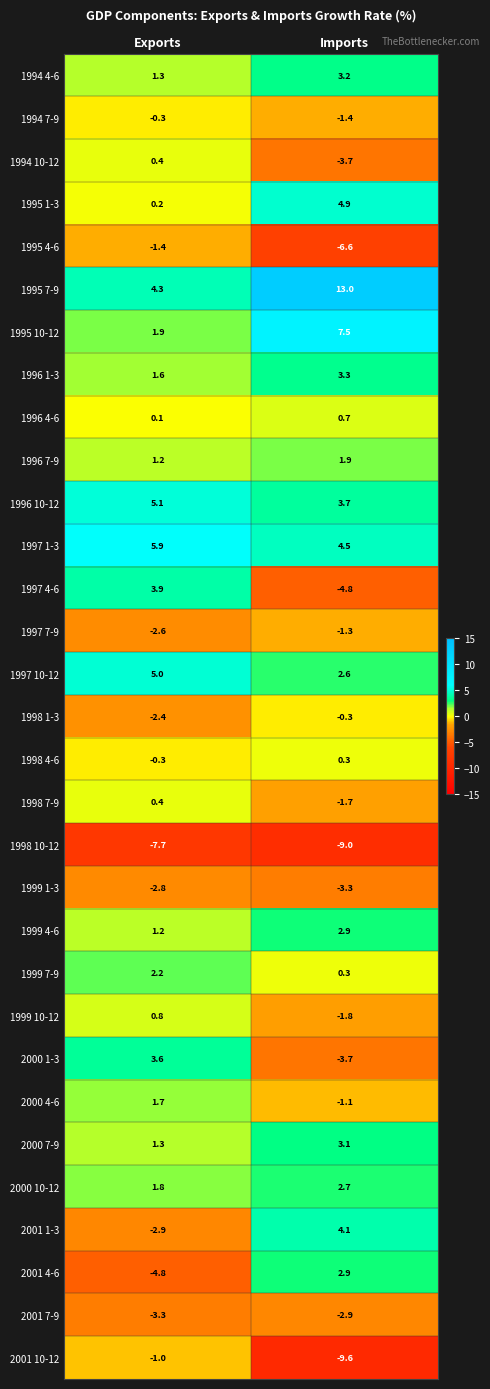

What is the difference between the 1998 7-9 values at Imports and Exports?

2.1